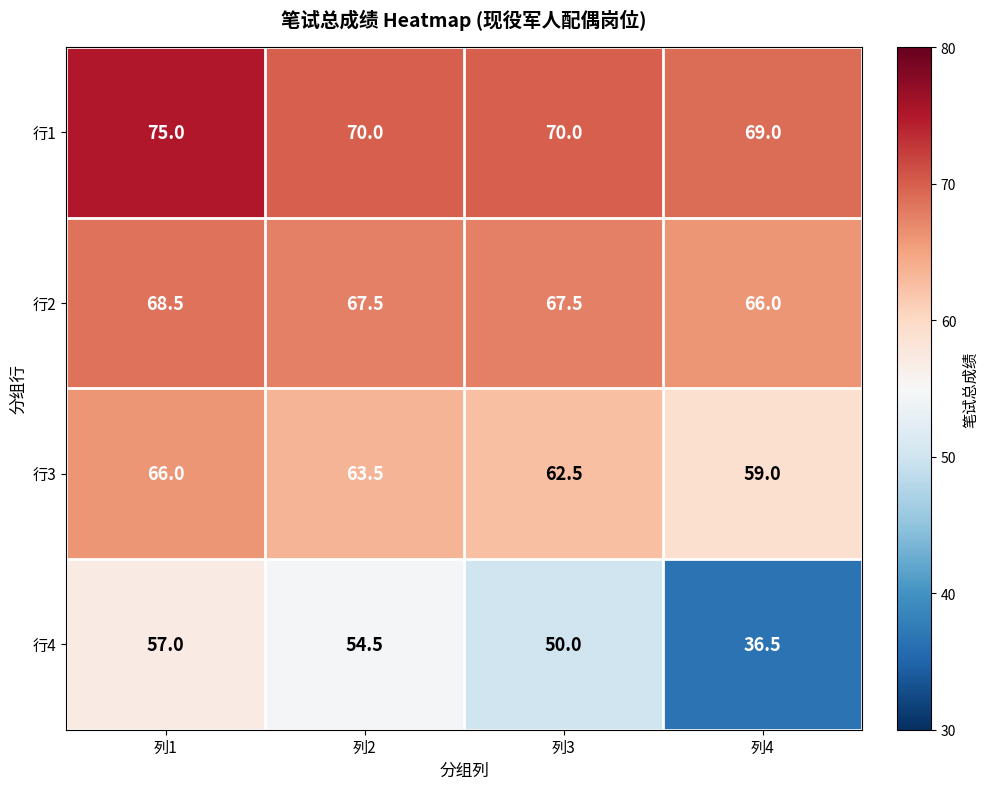

What is the difference between the maximum and minimum values in the 行3 series?

7.0